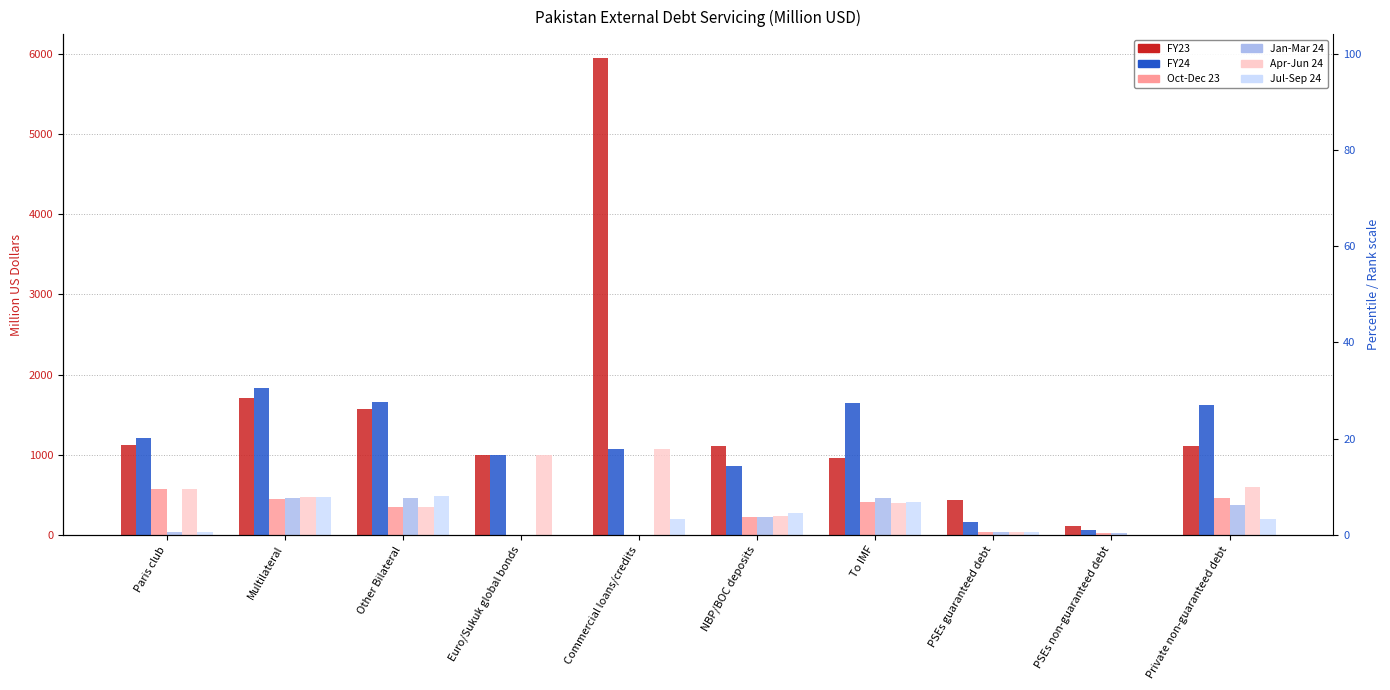

What is the maximum value for Jul-Sep 24?

489.0